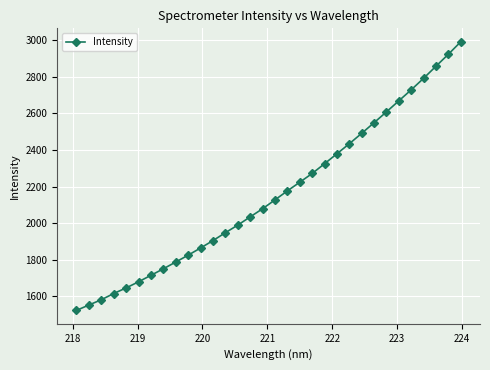

What is the minimum value shown in the chart?

1523.5